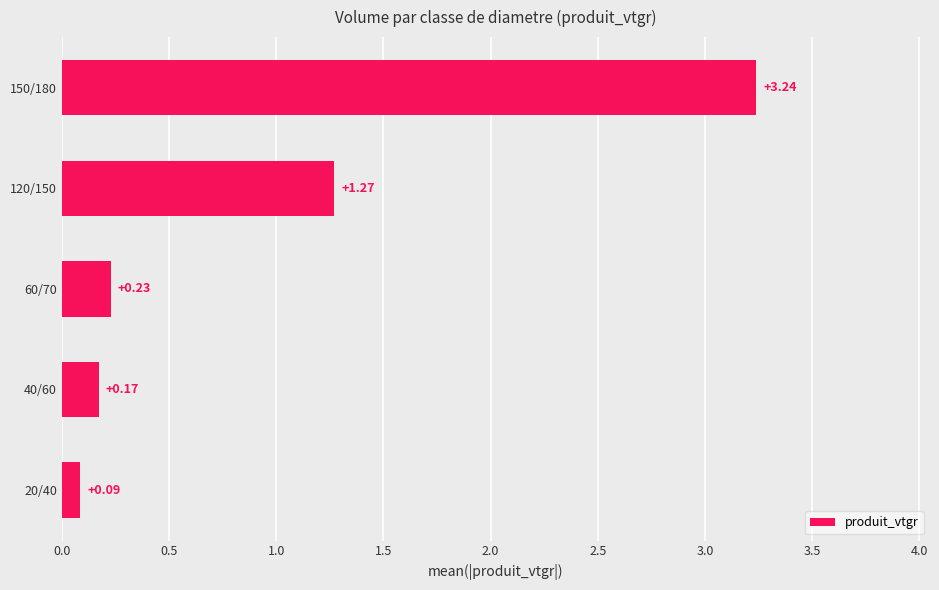

List the labels in order of value, smallest first.

20/40, 40/60, 60/70, 120/150, 150/180